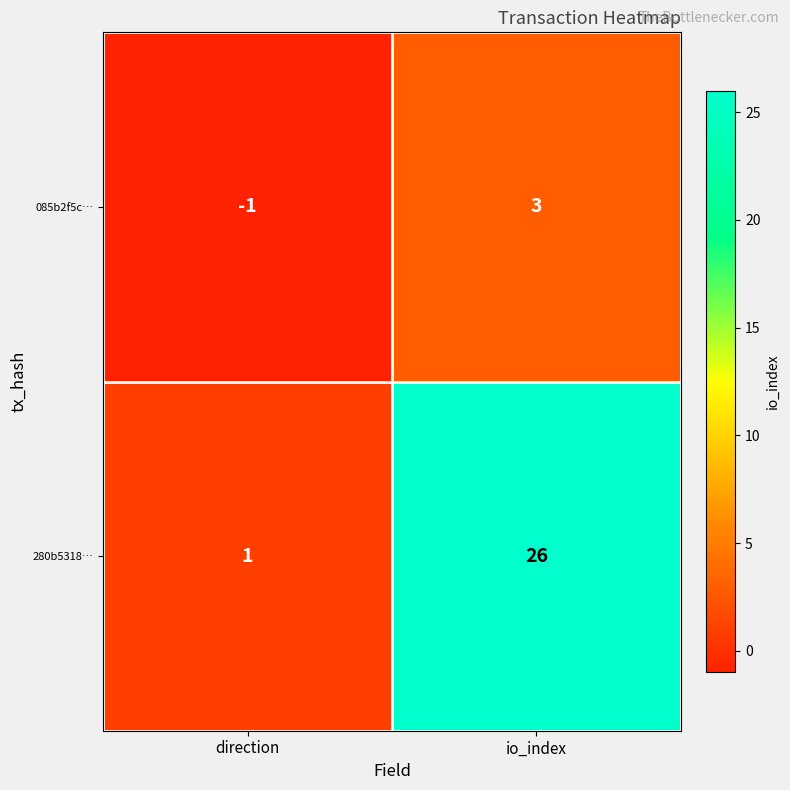

Reading left to right, transcribe all the data shown in this chart.

085b2f5c…: direction=-1	io_index=3
280b5318…: direction=1	io_index=26